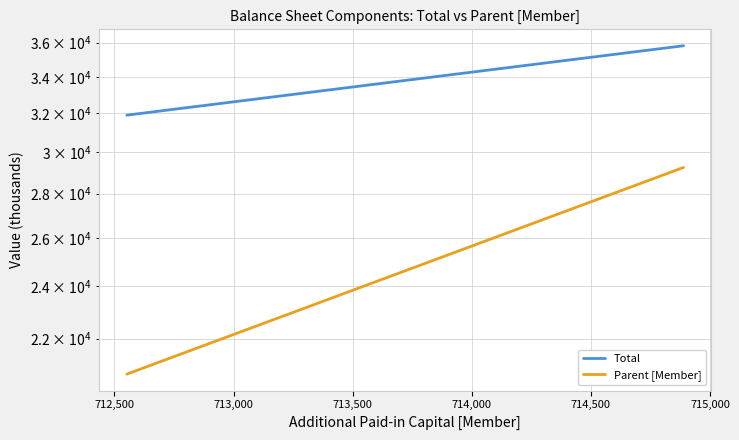

How many values in the Total series are below 35811?

1